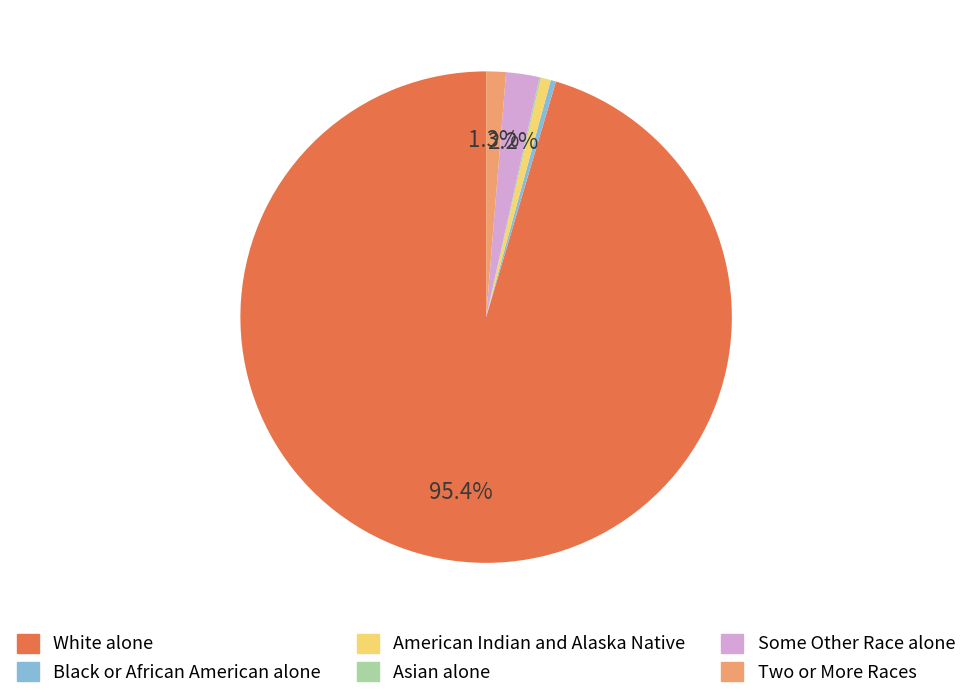

Do American Indian and Alaska Native and White alone together represent more than half of the pie?

Yes